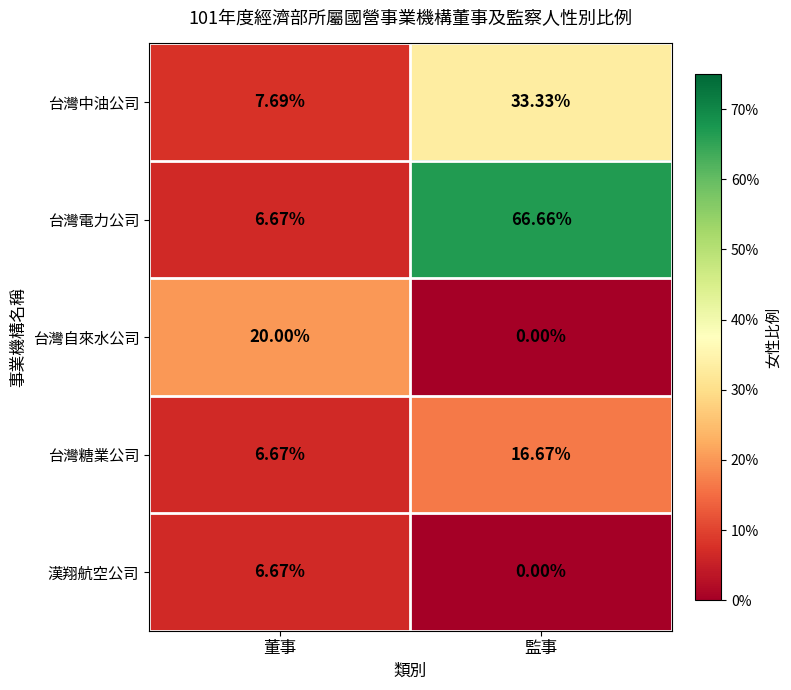

Which series has the largest total across all categories?

台灣電力公司